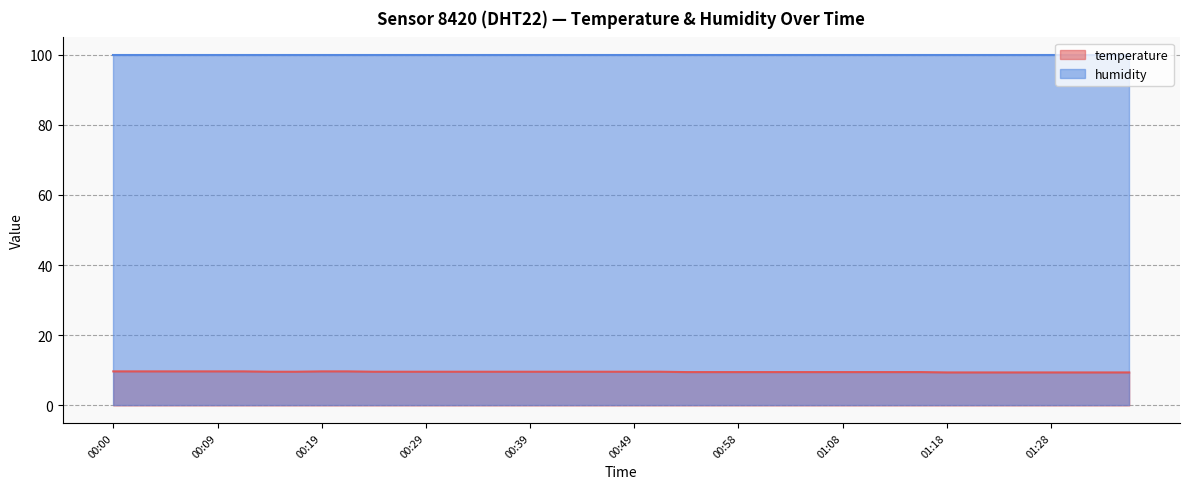

Which label corresponds to the largest value in the chart?

00:00